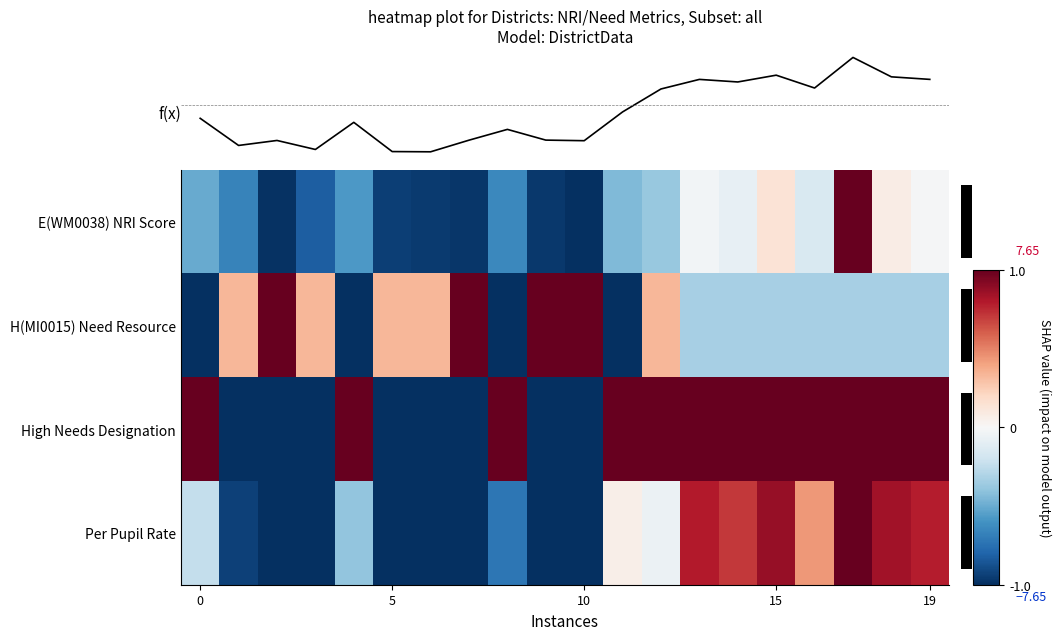

What is the sum of all High Needs Designation values?

4.0